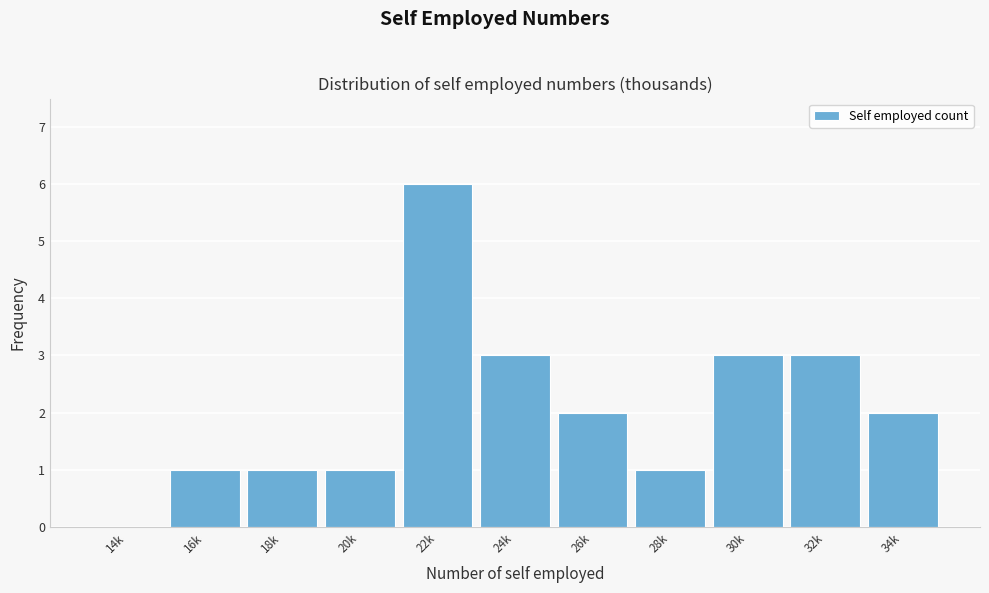

Reading left to right, what are all the values shown in this chart?

14k=0	16k=1	18k=1	20k=1	22k=6	24k=3	26k=2	28k=1	30k=3	32k=3	34k=2